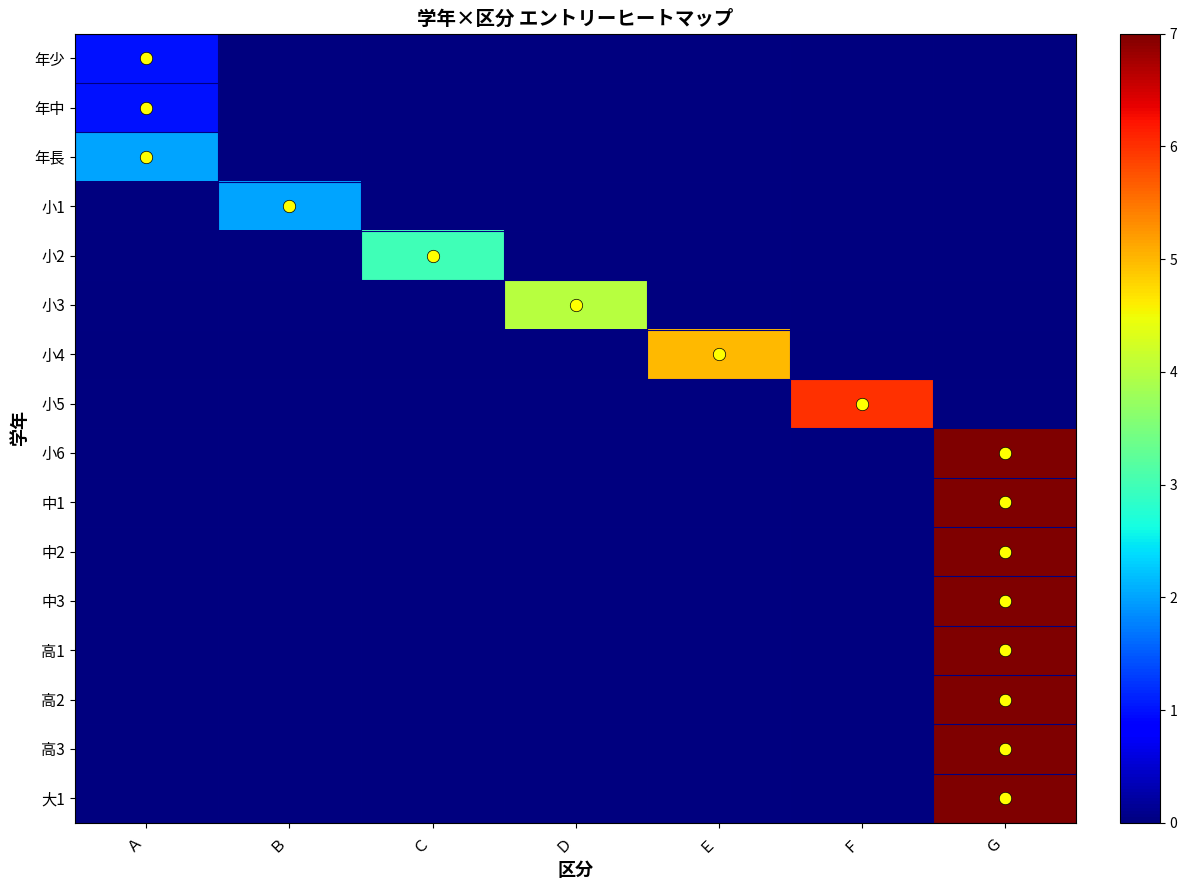

How many distinct data groups are displayed?

16